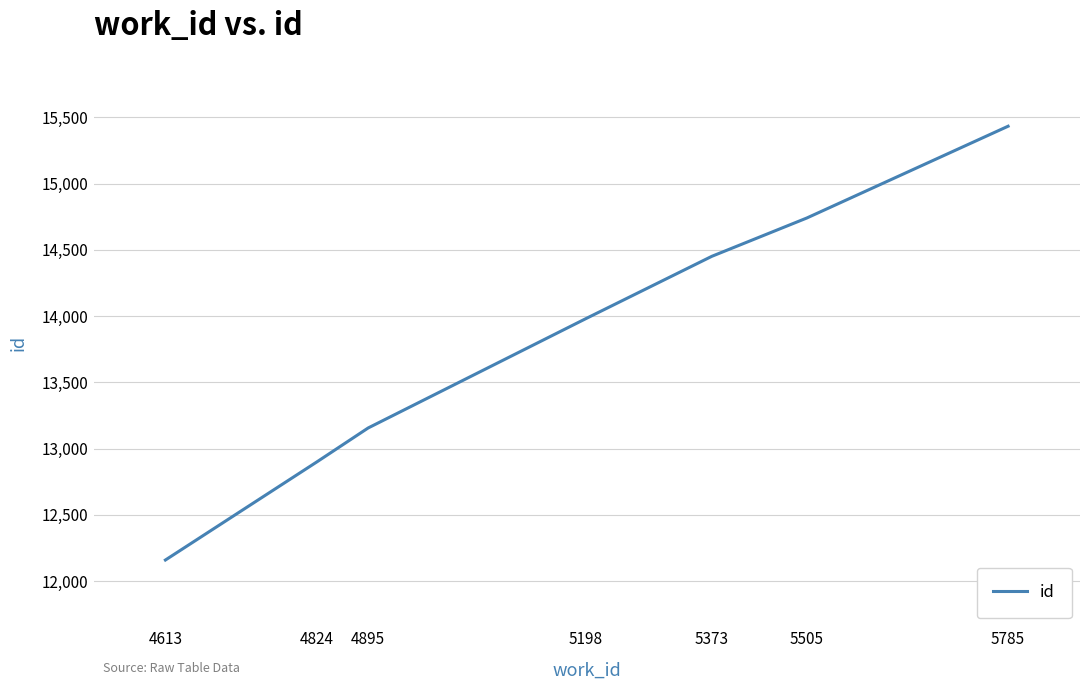

How many categories are shown in the chart?

7